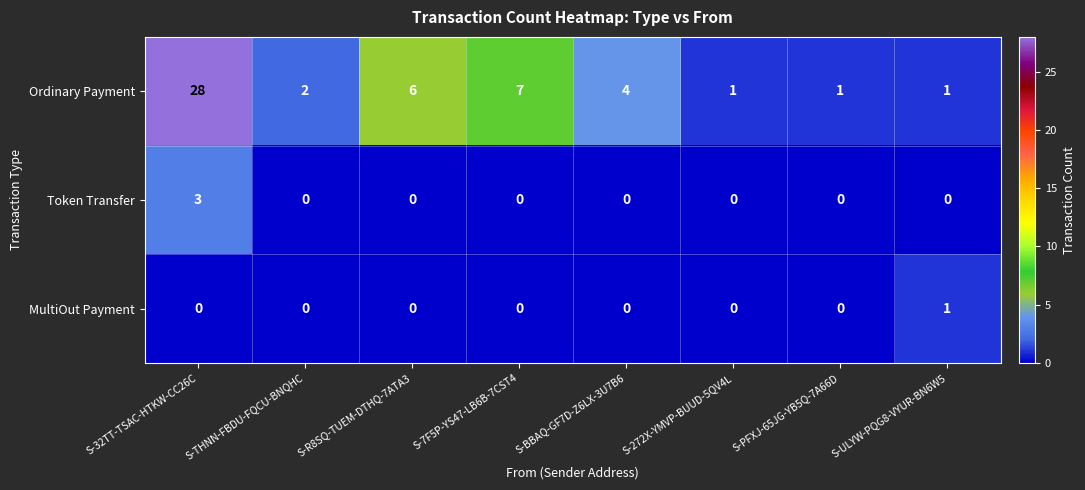

How many MultiOut Payment values are between 0 and 1?

8